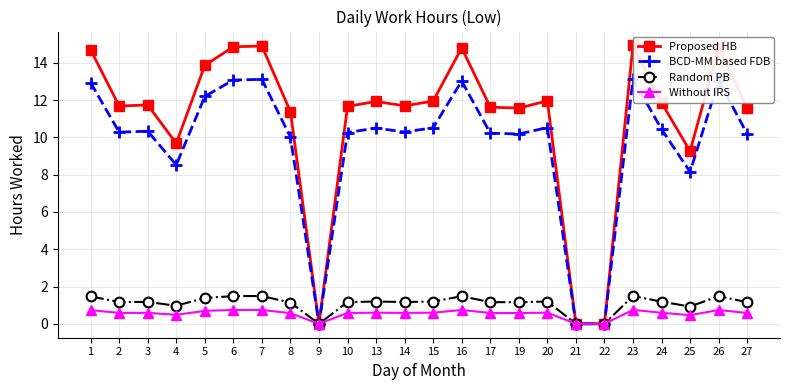

Which series has the largest total across all categories?

Proposed HB